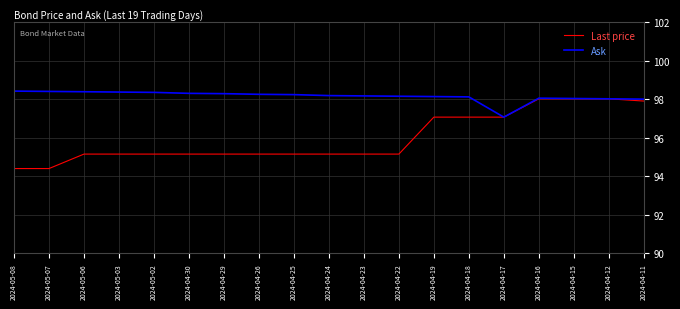

Rank the series by their average value, from lowest to highest.

Last price, Ask